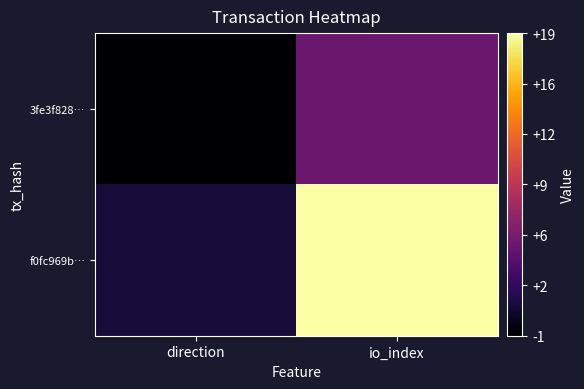

Which label corresponds to the largest value in the chart?

io_index